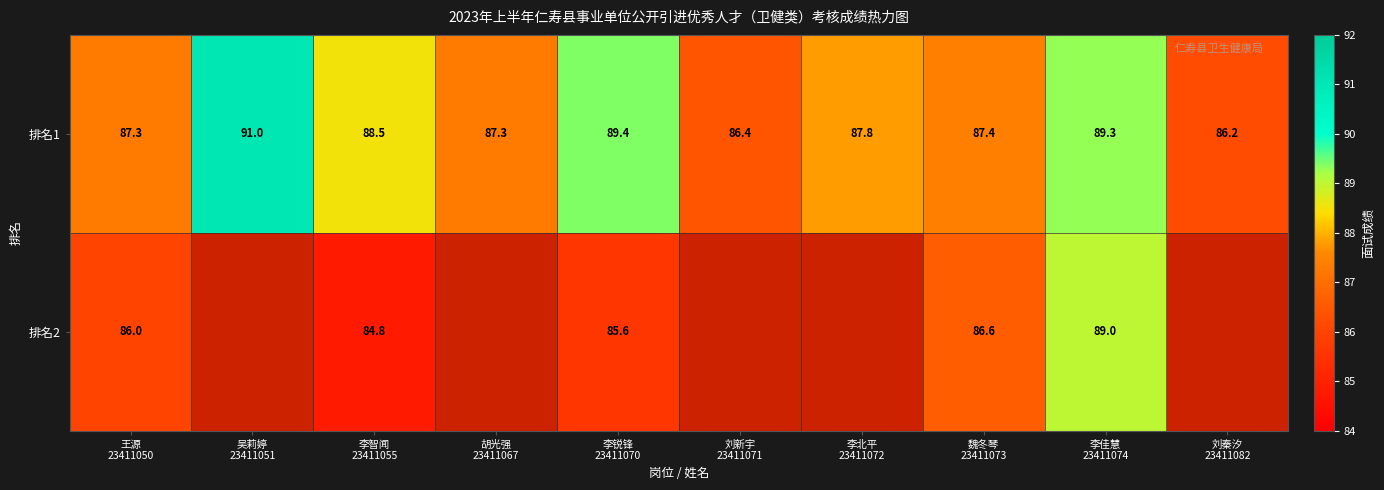

What is the maximum value for 排名1?

91.0